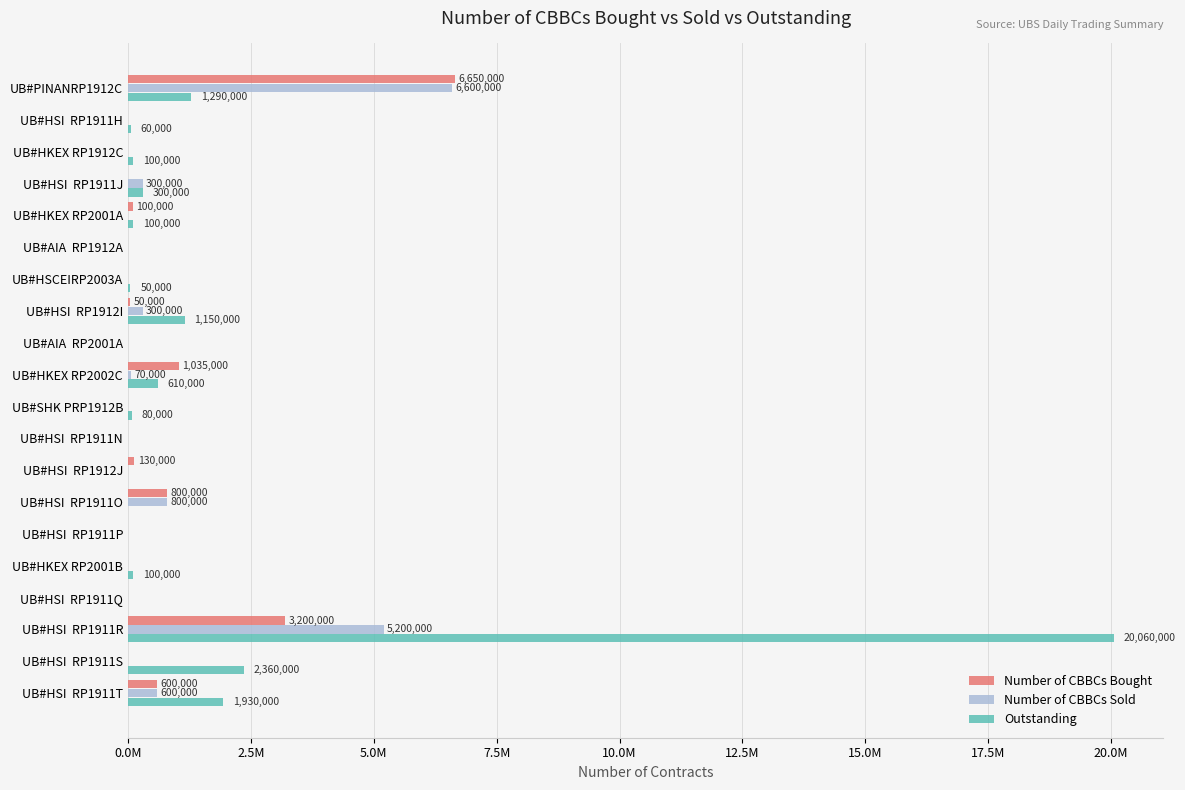

What are all the series names shown in the legend?

Number of CBBCs Bought, Number of CBBCs Sold, Outstanding